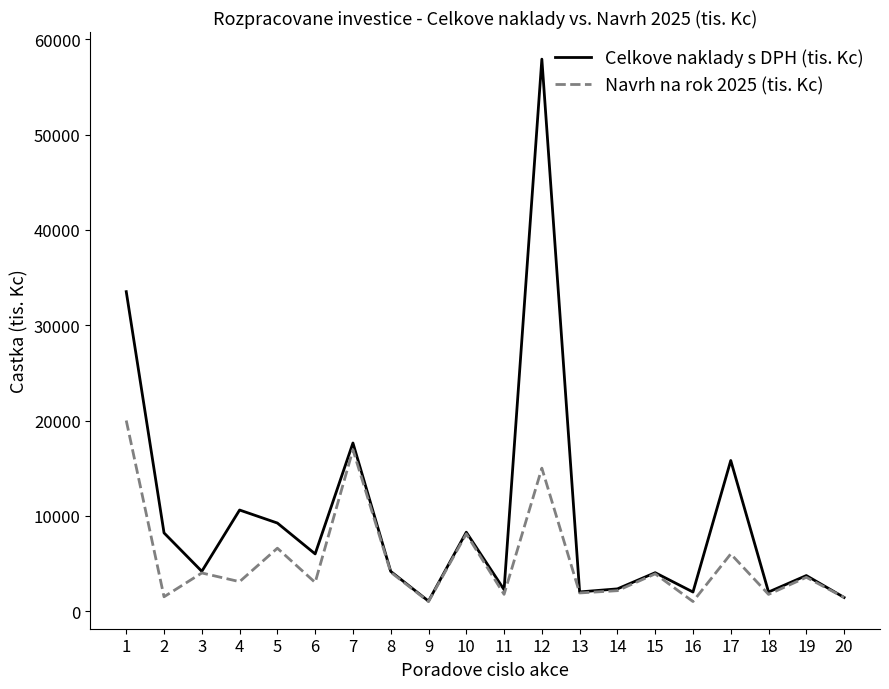

At how many categories does at least one series exceed 12342?

4